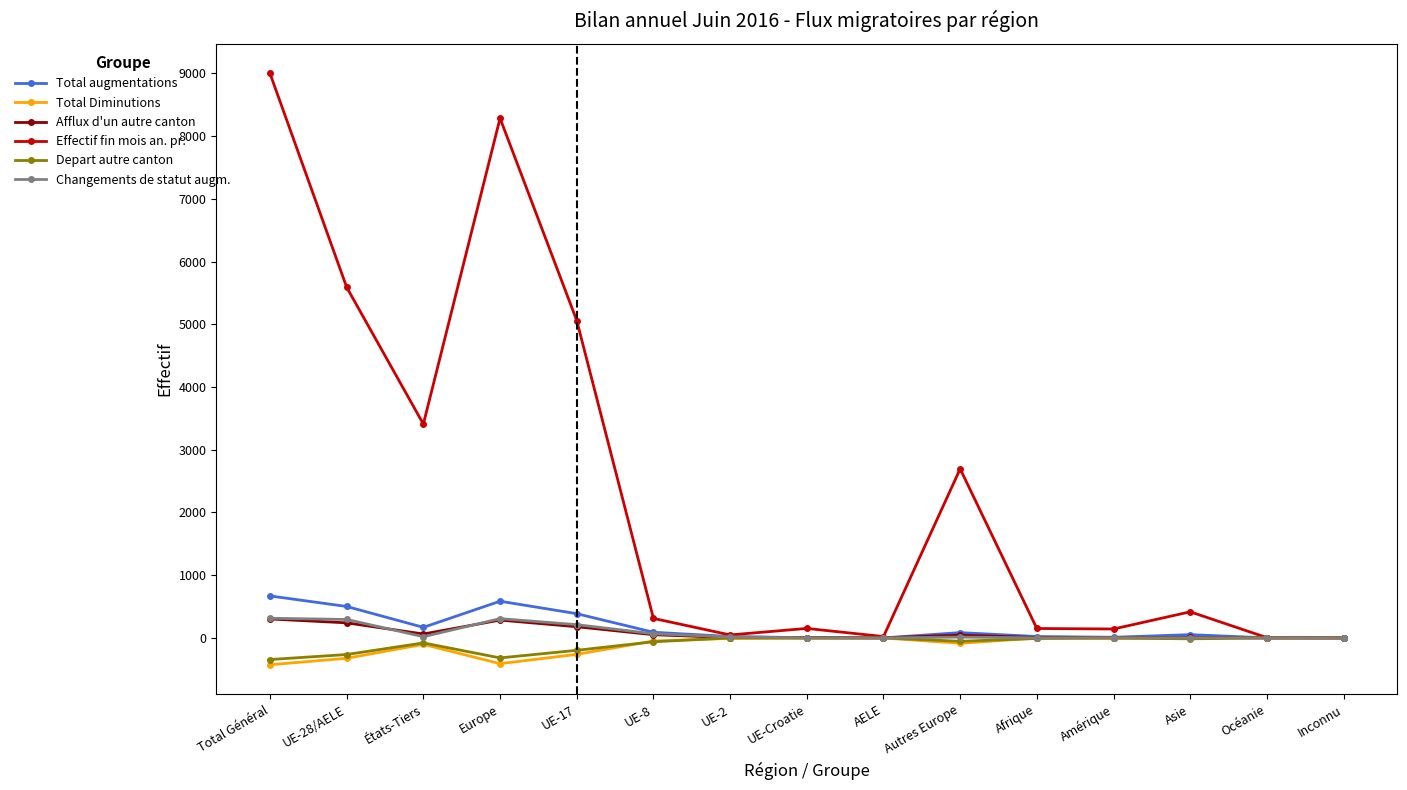

Which series has the largest total across all categories?

Effectif fin mois an. pr.